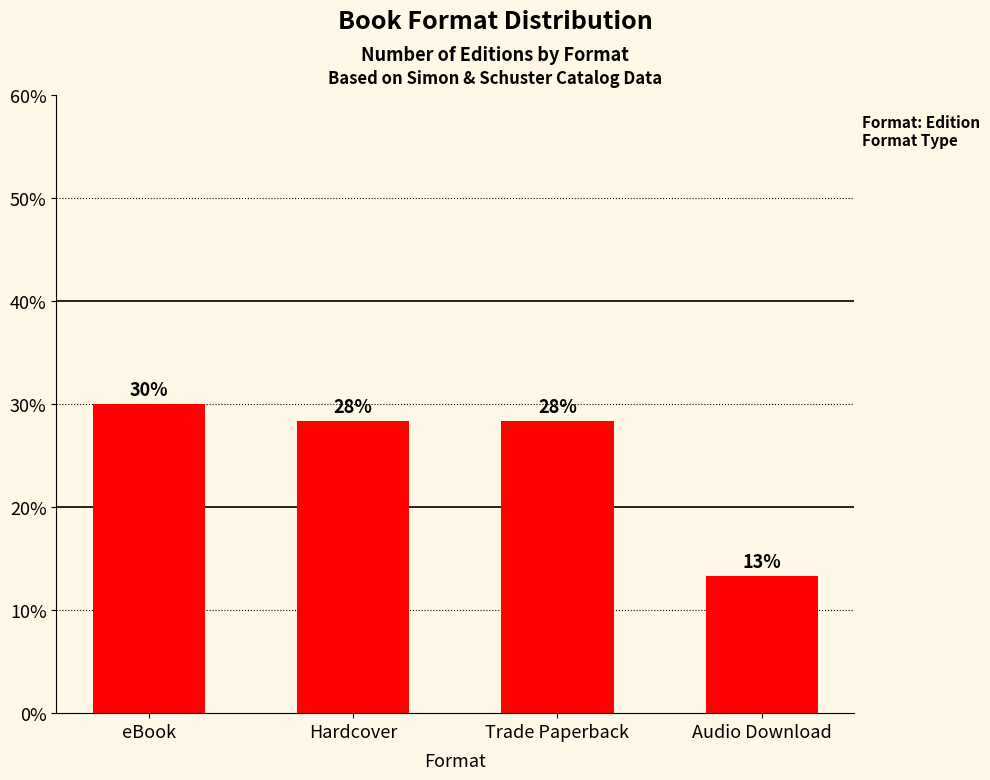

Are the bars grouped side by side (vs. stacked)?

No